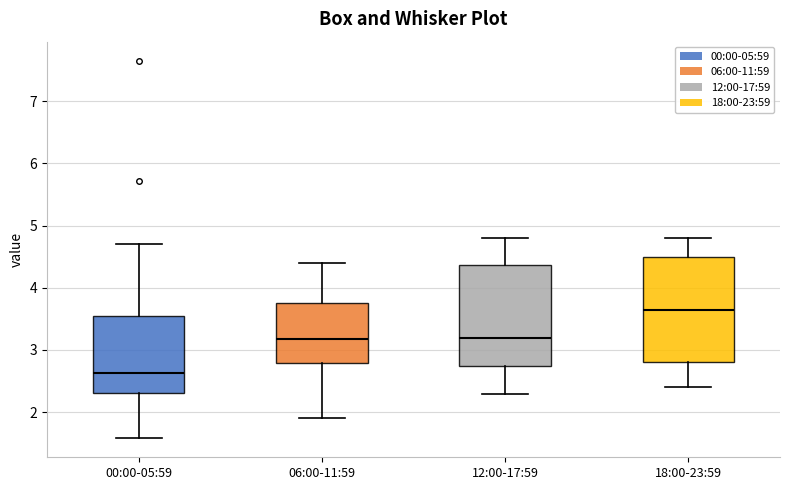

Where is the upper edge of the box for 00:00-05:59 on the y-axis? The values are not printed on the chart, so give them approximately, as read against the axis.

3.5